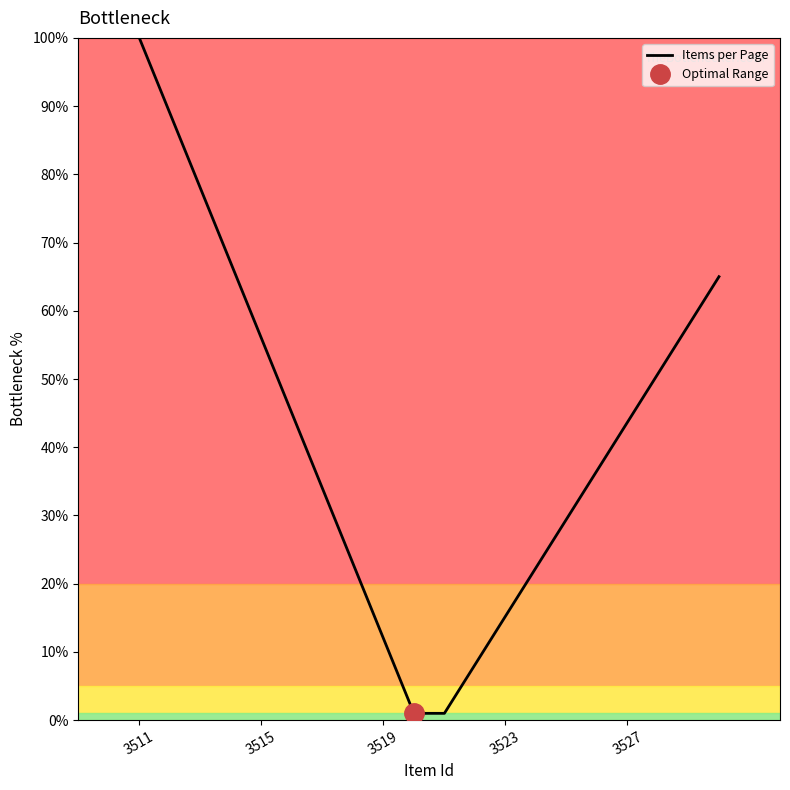

Where does the data first go above 43?

3511